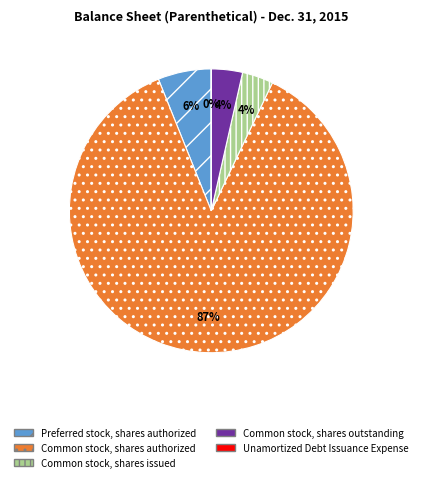

The Common stock, shares issued slice represents 4% of the pie. True or false?

True